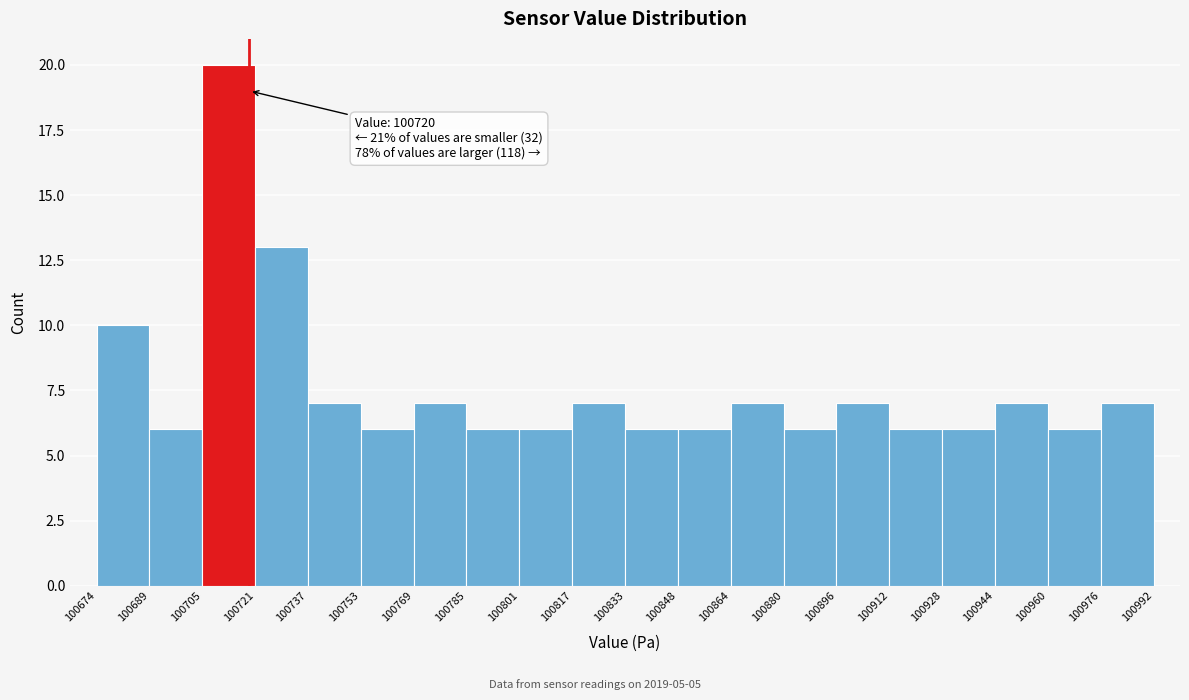

Which range on the x-axis has the tallest bar?

100705 to 100721